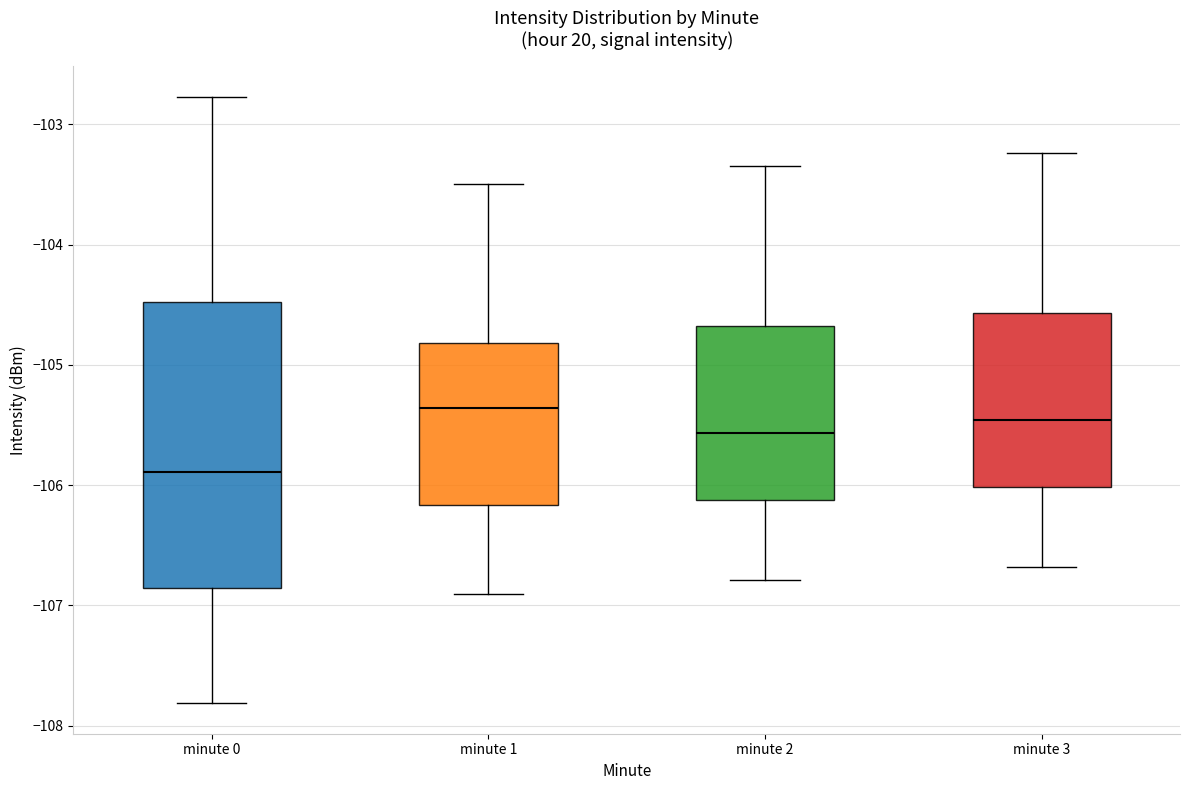

Which box is the tallest, from its lower edge to its upper edge?

minute 0